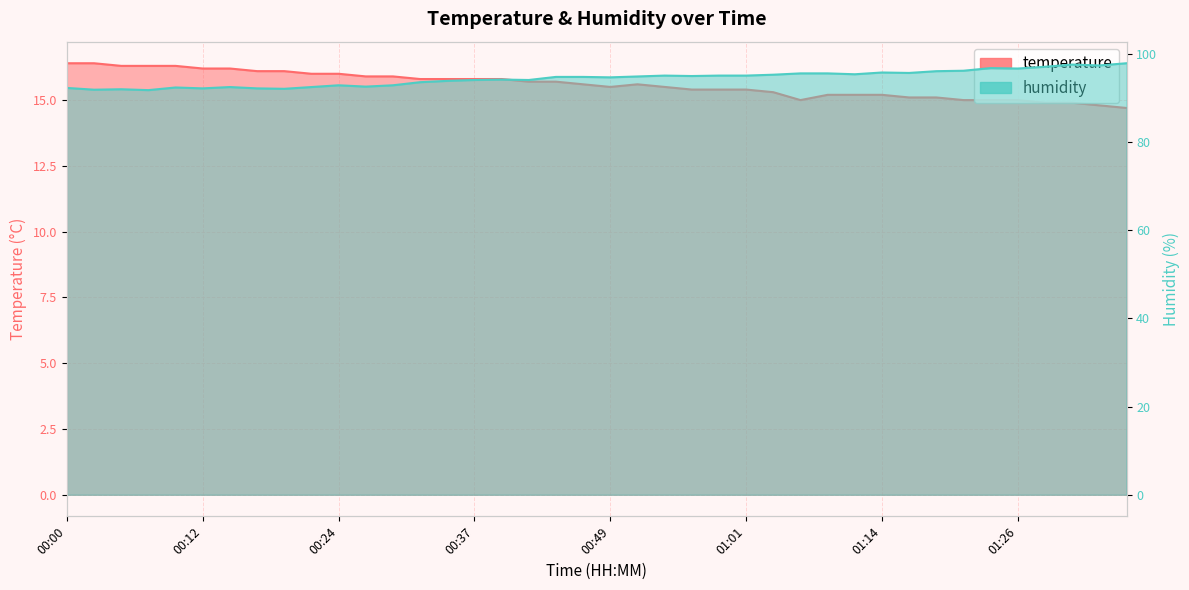

The value of temperature at 01:31 is 14.9. True or false?

True